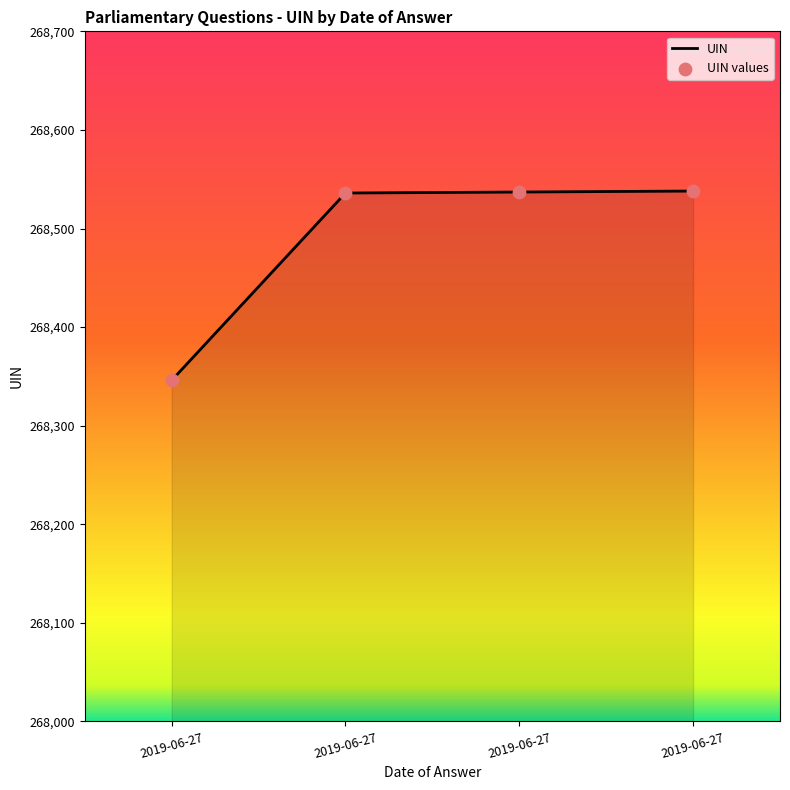

What is the ratio of the value at 2019-06-27 to the value at 2019-06-27?

1.0